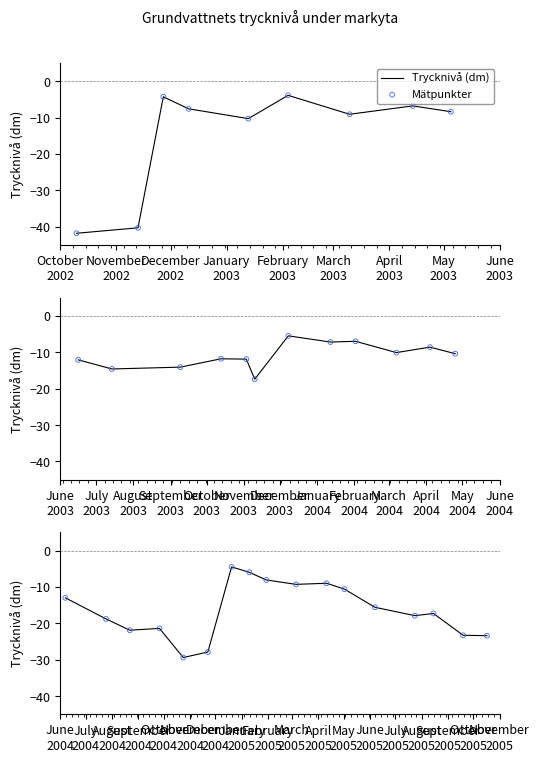

Which series has the largest total across all categories?

Trycknivå (dm)